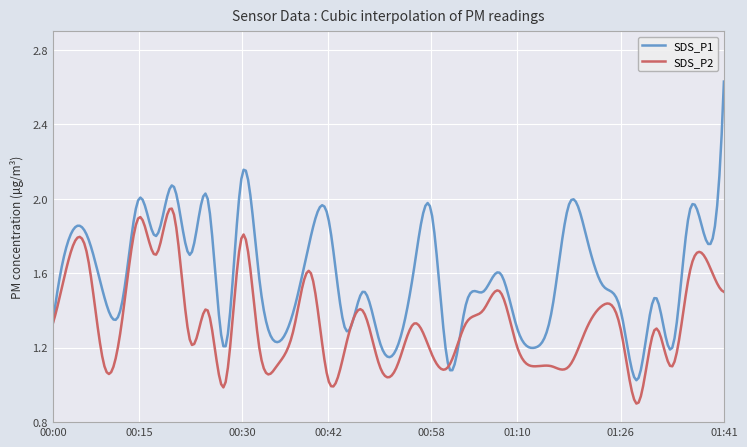

Which series has the largest total across all categories?

SDS_P1